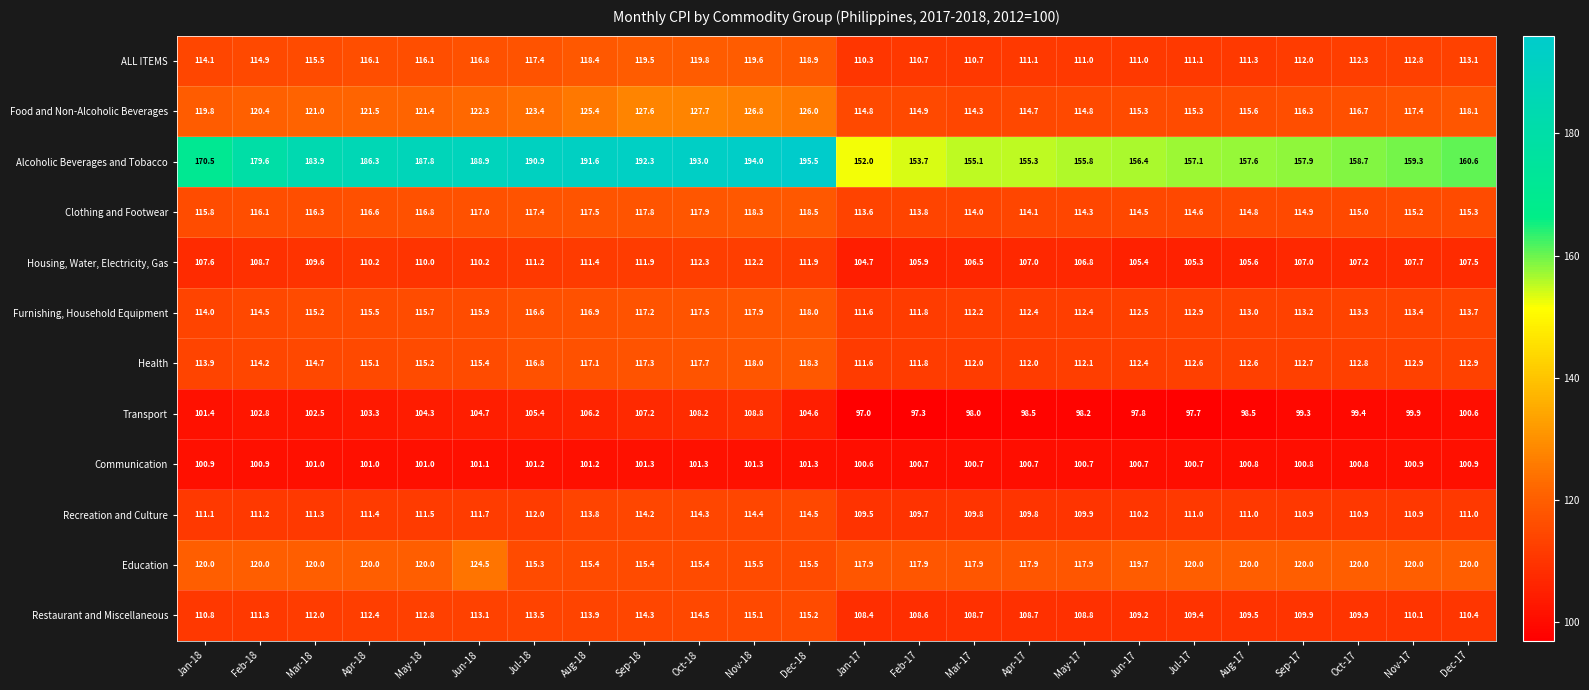

True or false: Recreation and Culture has a value of 191.2 at Apr-18.

False